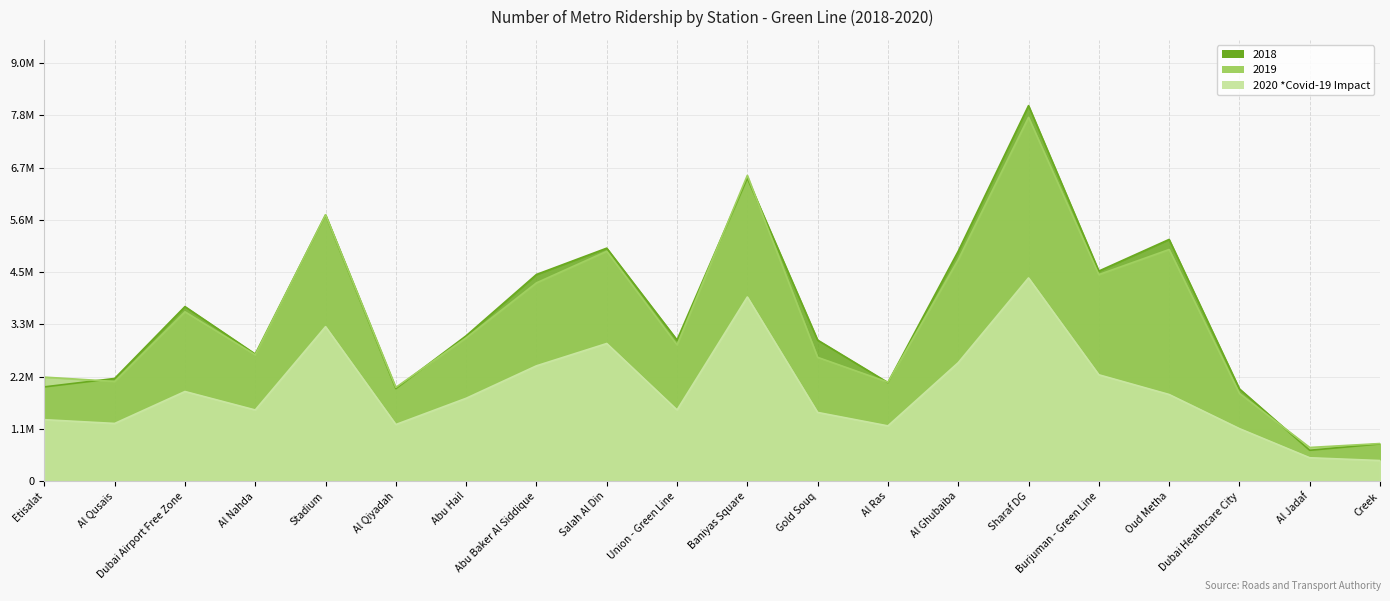

How many lines are shown in the chart?

3